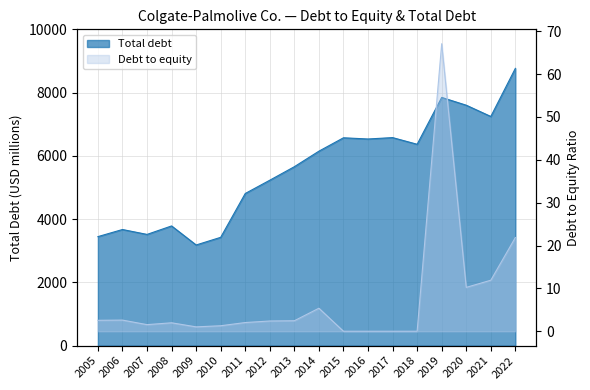

Rank the categories by Debt to equity value from highest to lowest.

2019, 2022, 2021, 2020, 2014, 2006, 2005, 2013, 2012, 2011, 2008, 2007, 2010, 2009, 2015, 2016, 2017, 2018